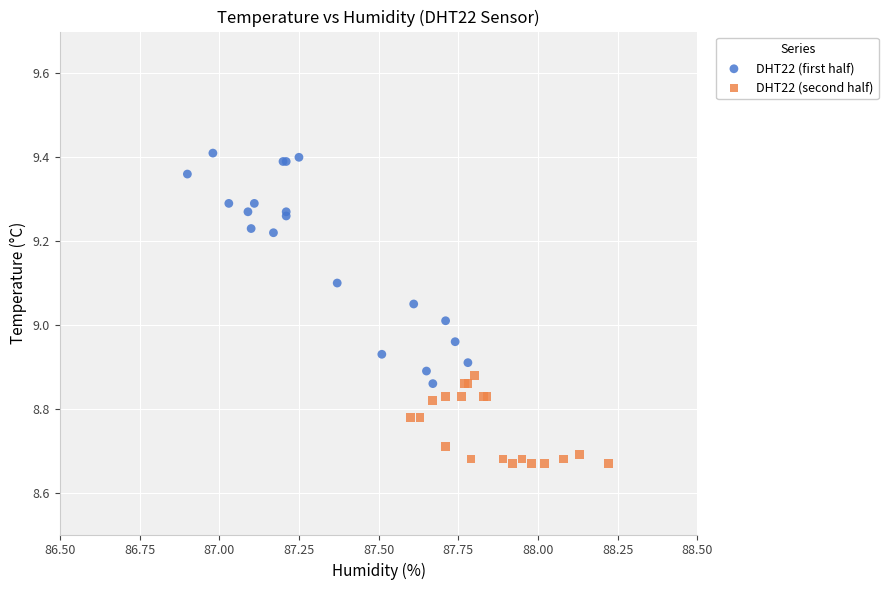

Which series contains the lowest Y value?

DHT22 (second half)